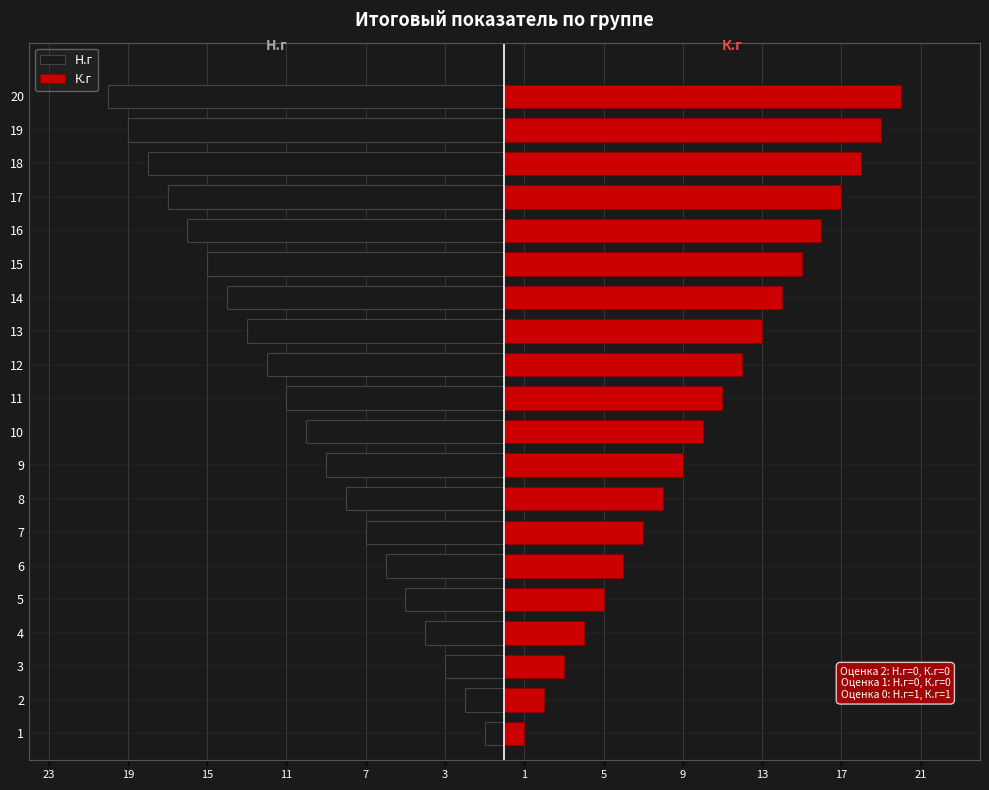

True or false: К.г has a value of 14 at 9.

False